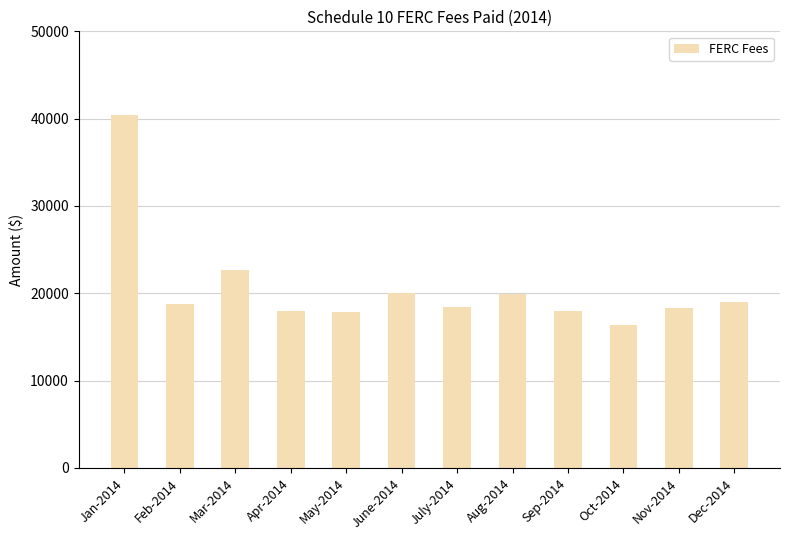

How many bars are there in total?

12